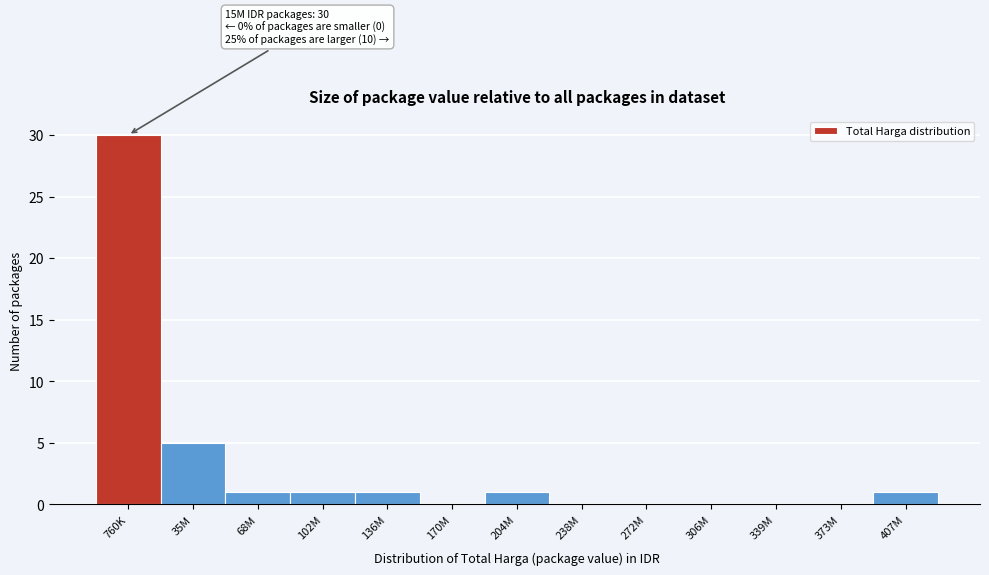

Reading right to left, what are all the values shown in this chart?

407M=1	373M=0	339M=0	306M=0	272M=0	238M=0	204M=1	170M=0	136M=1	102M=1	68M=1	35M=5	760K=30